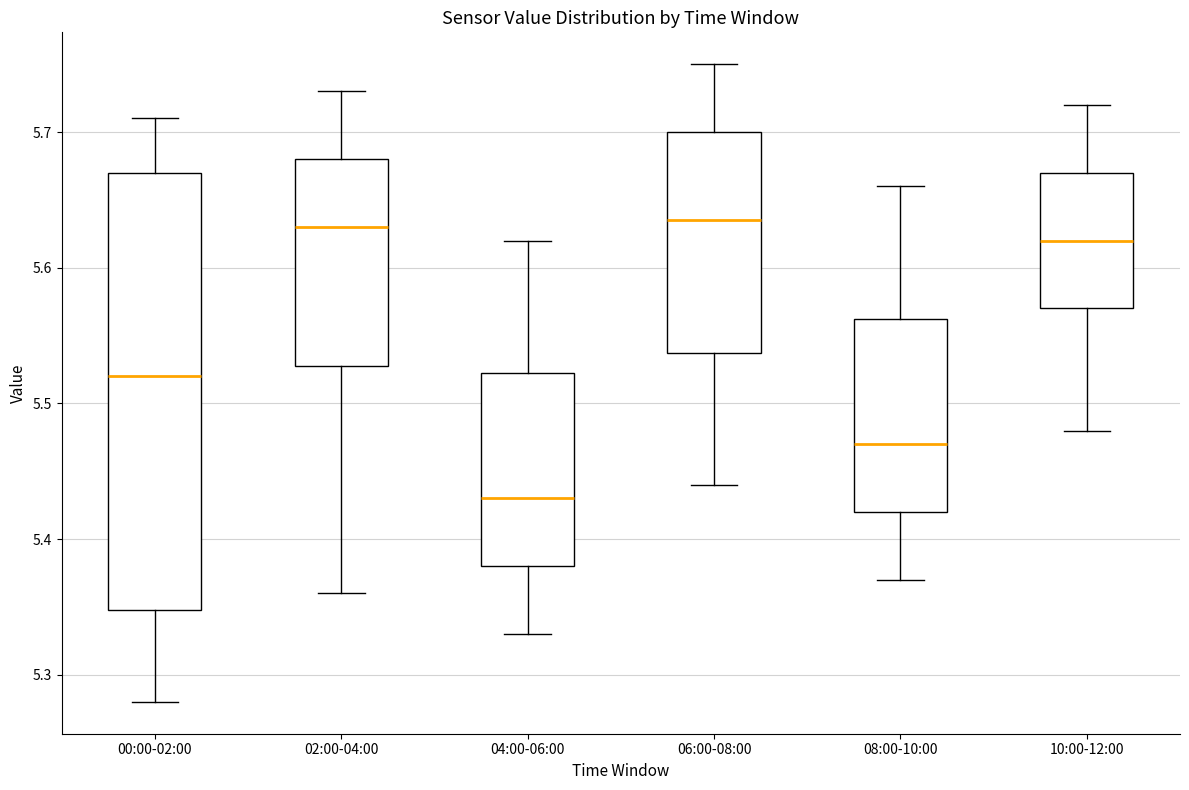

Where does the median line of the box for 04:00-06:00 sit on the y-axis? The values are not printed on the chart, so give them approximately, as read against the axis.

5.43